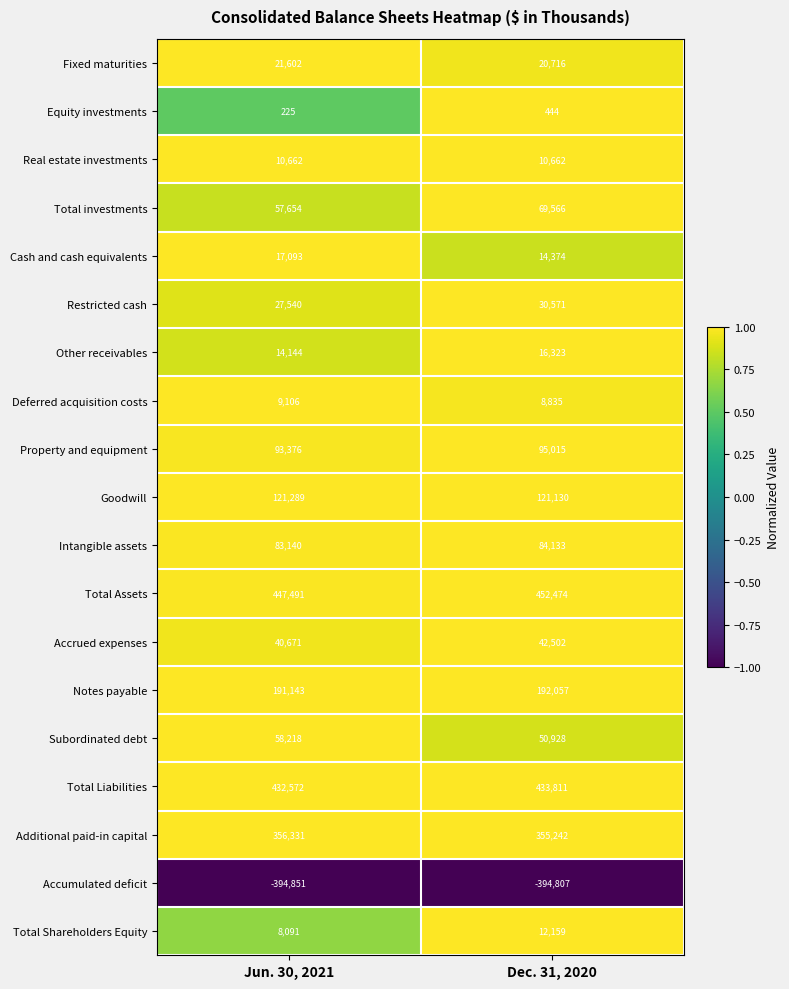

What is the minimum value shown in the chart?

-394851